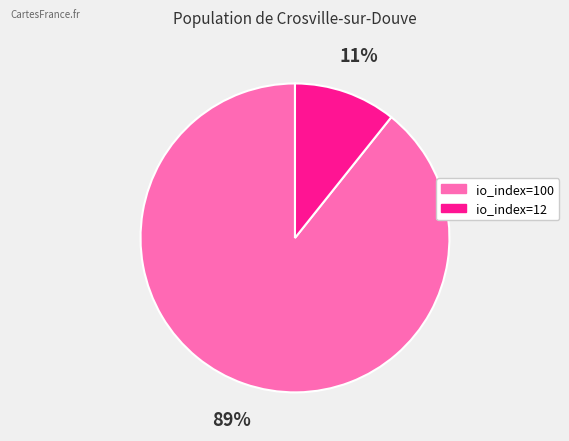

To the nearest percent, what is the combined percentage of io_index=12 and io_index=100?

100%